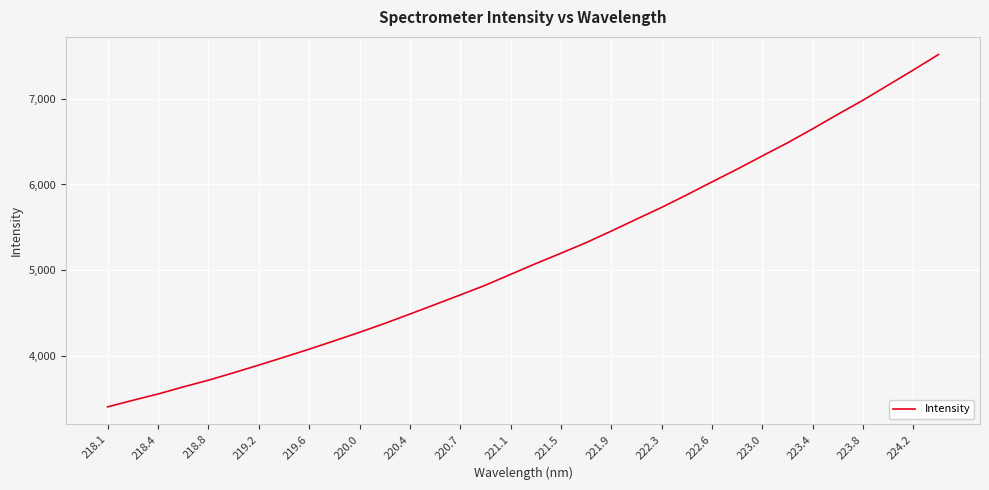

What is the smallest value displayed?

3402.3